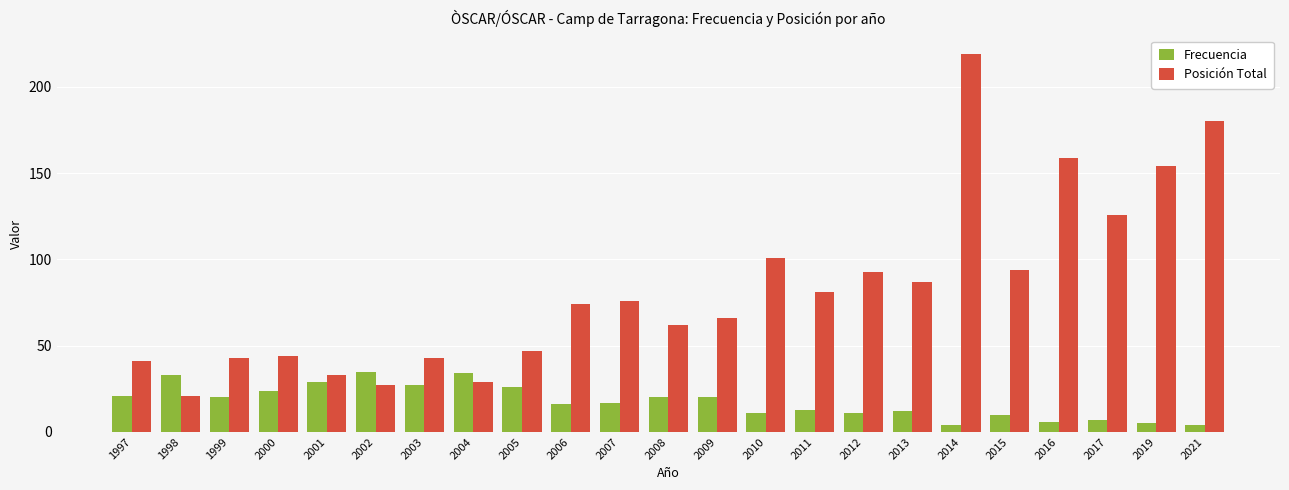

Reading right to left, transcribe all the data shown in this chart.

Frecuencia: 4	5	7	6	10	4	12	11	13	11	20	20	17	16	26	34	27	35	29	24	20	33	21
Posición Total: 180	154	126	159	94	219	87	93	81	101	66	62	76	74	47	29	43	27	33	44	43	21	41